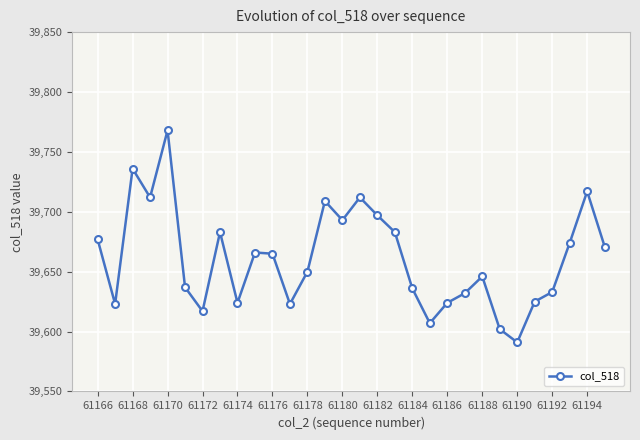

What is the value of the 24th point from the left?

39602